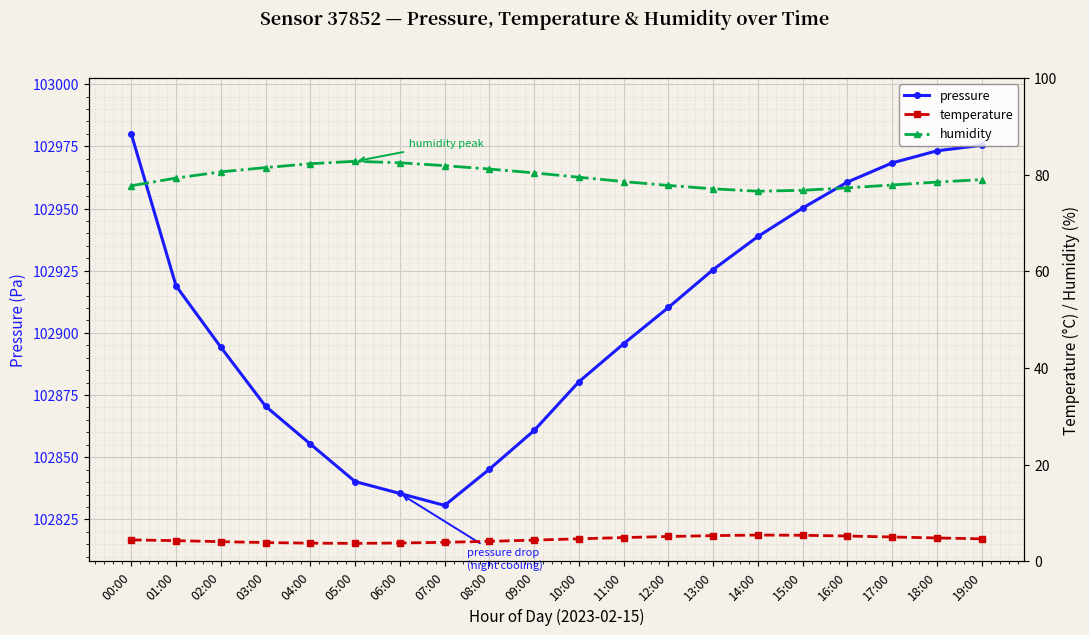

True or false: temperature and humidity cross at least once.

False